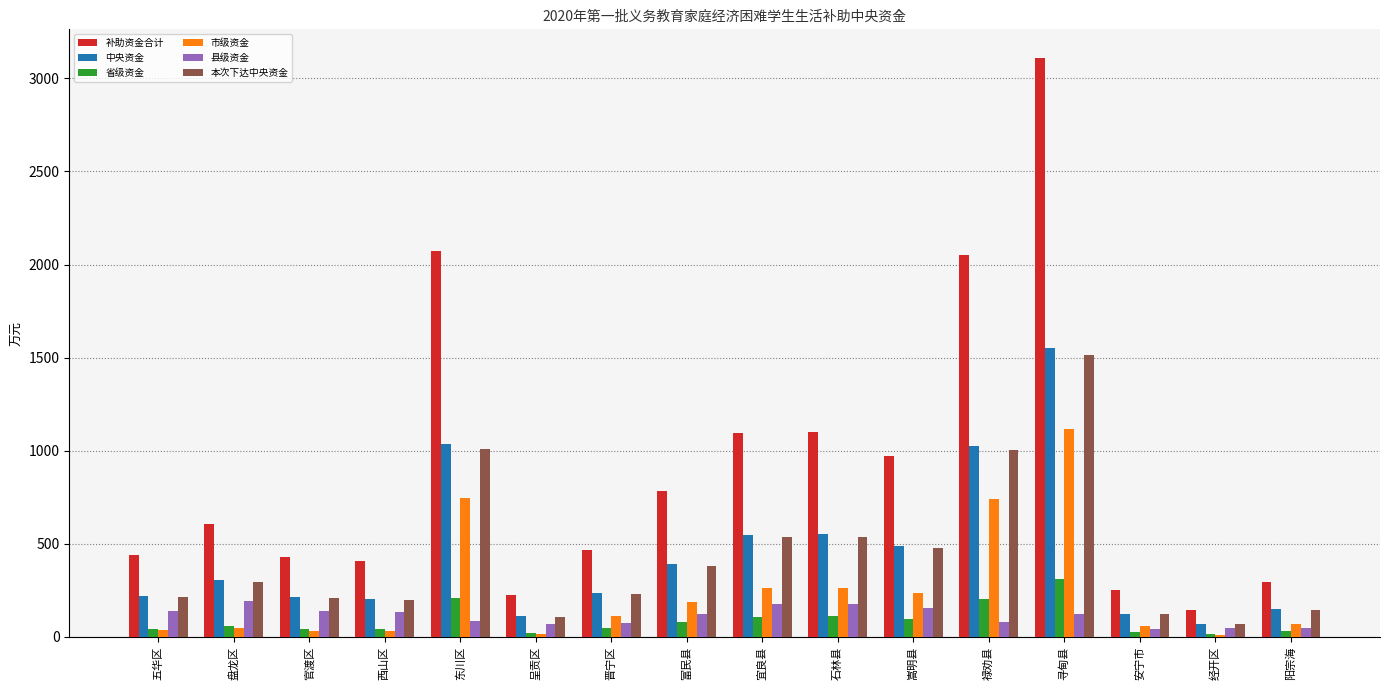

At which label does 补助资金合计 reach its peak?

寻甸县